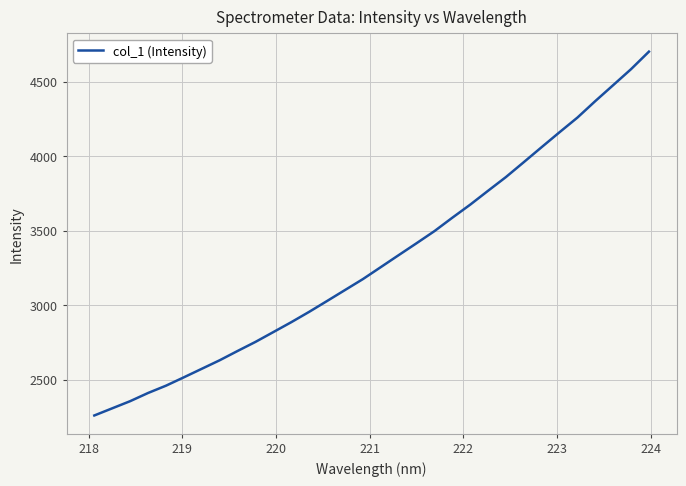

What is the greatest value displayed?

4701.8